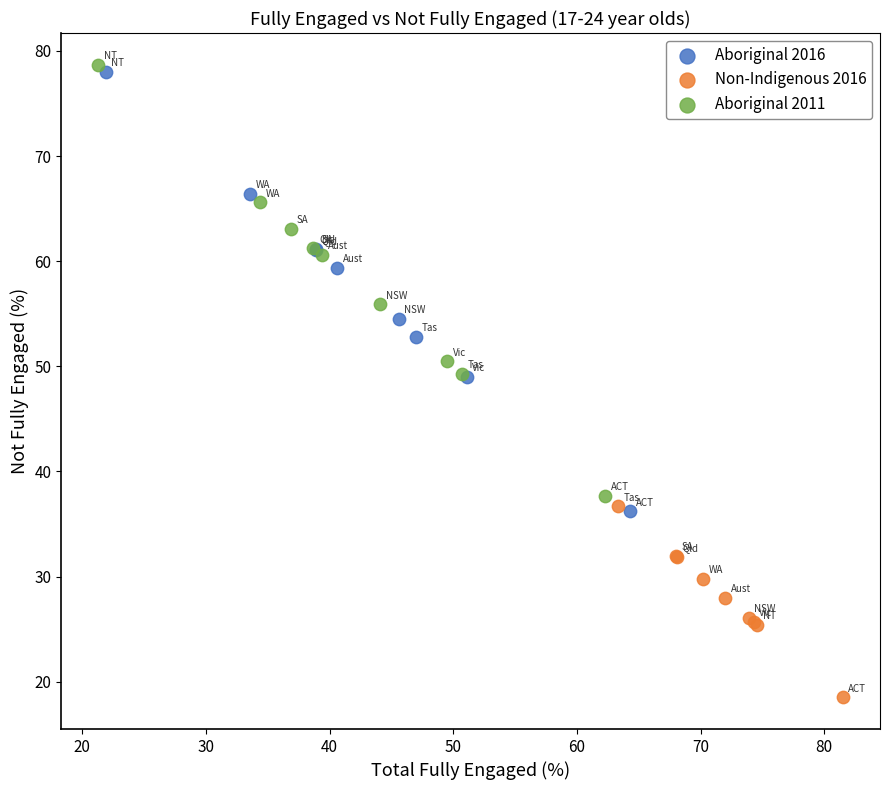

Which series has the widest spread of Y values?

Aboriginal 2016